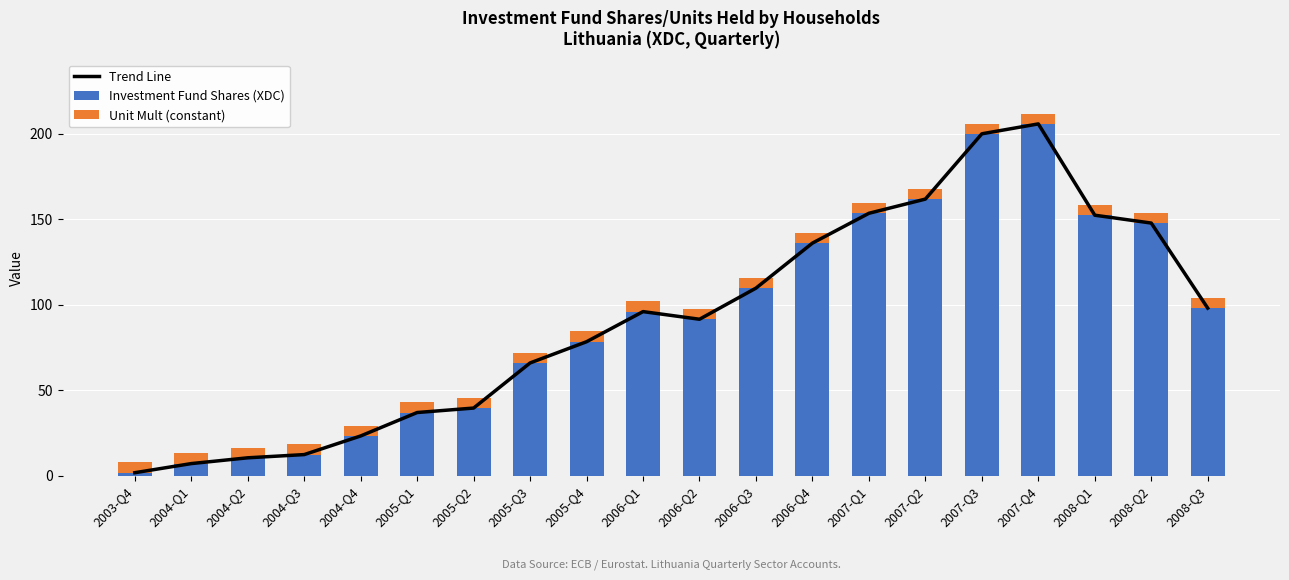

What is the maximum value shown in the chart?

205.7